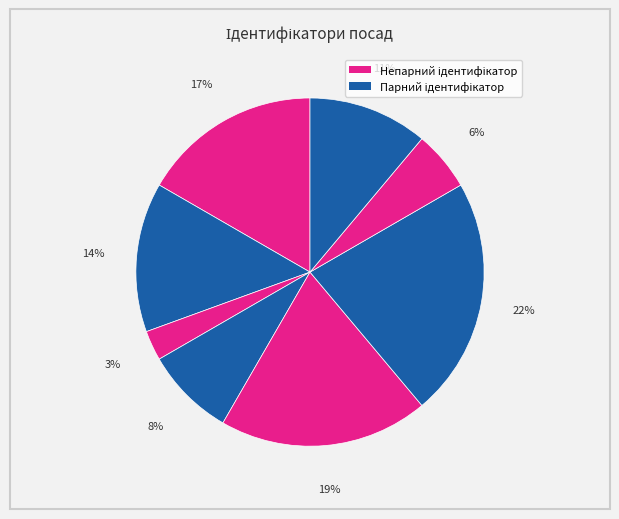

How many slices are in this pie chart?

8